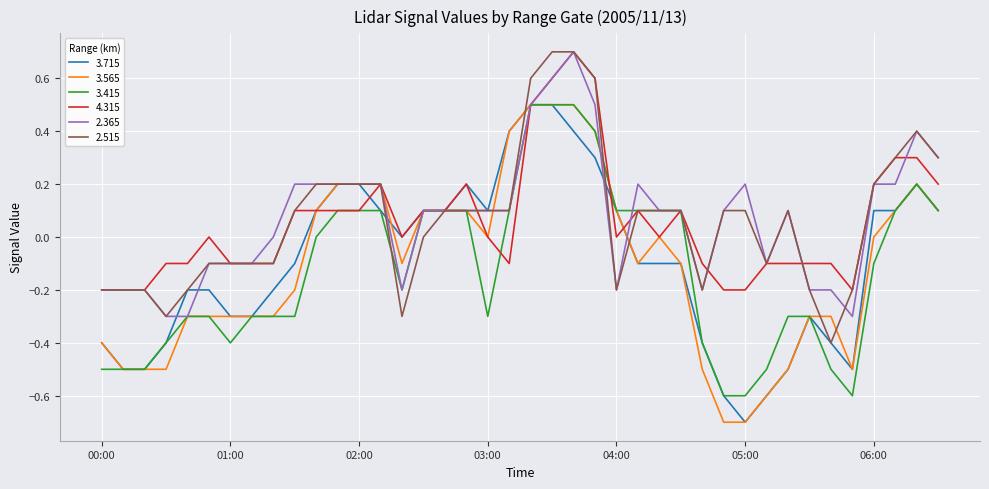

What is the minimum value shown in the chart?

-0.7